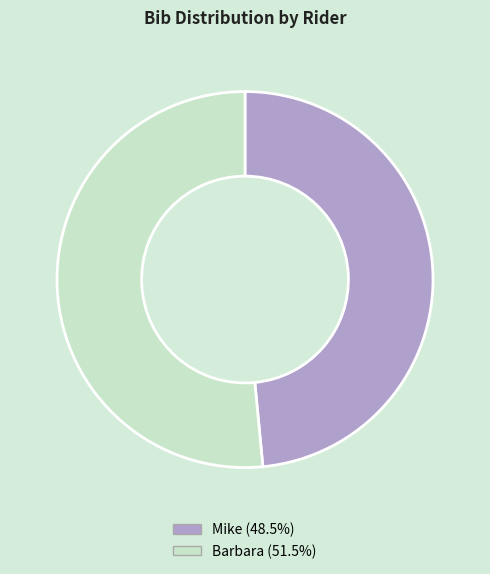

Combined, do Barbara and Mike account for over 50%?

Yes